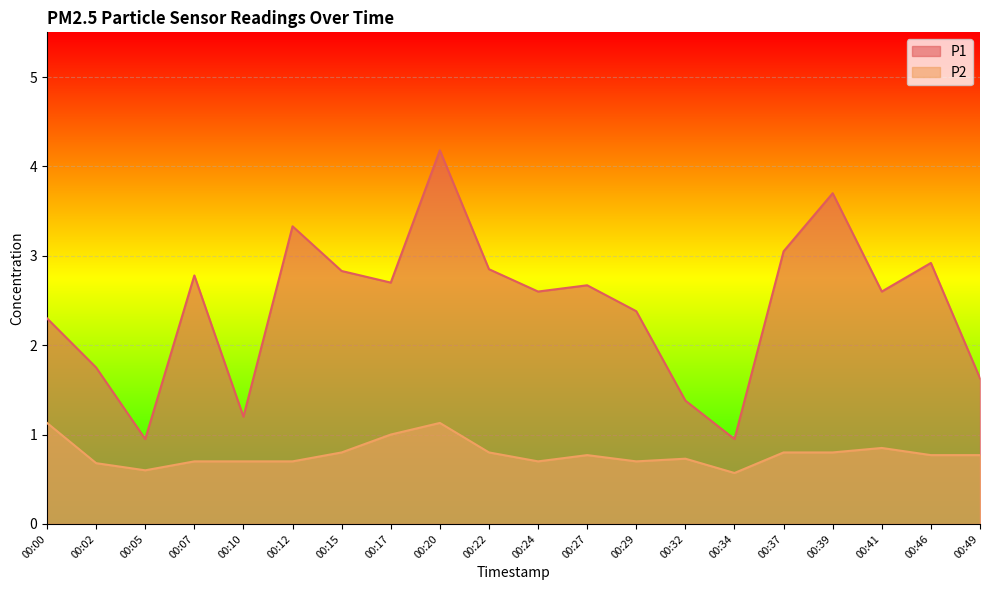

What is the sum of all P2 values?

15.7